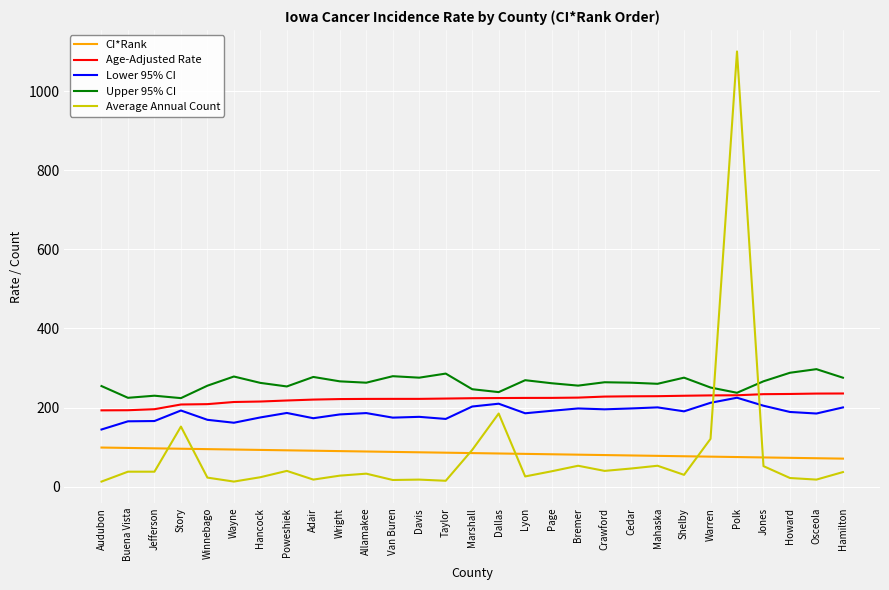

What position from the left is Story?

4